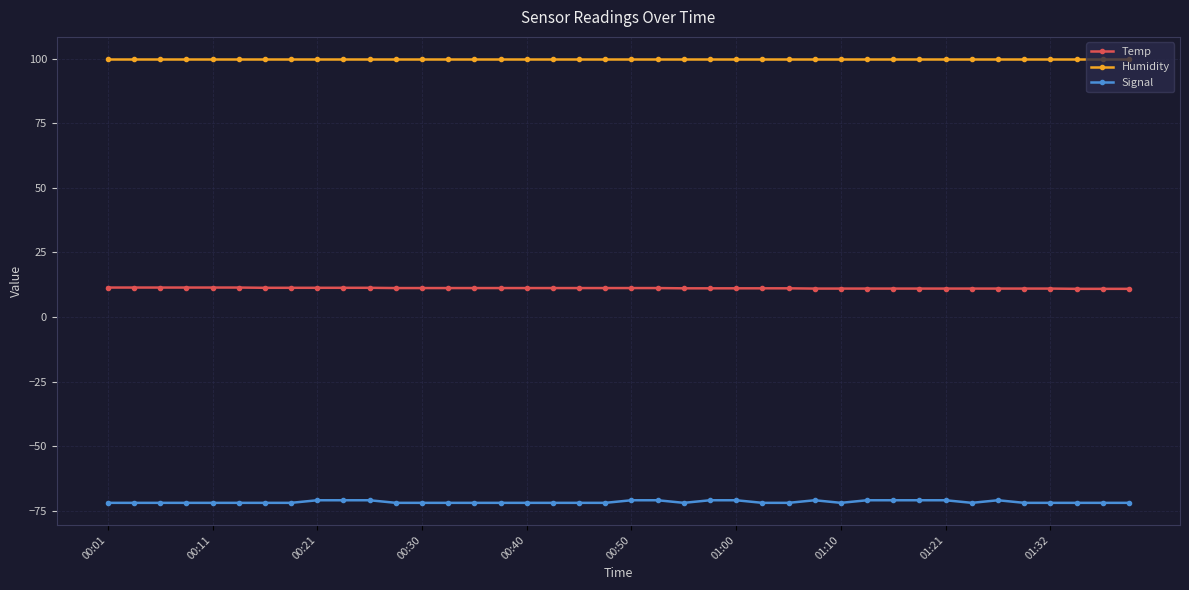

What is the greatest value displayed?

99.9